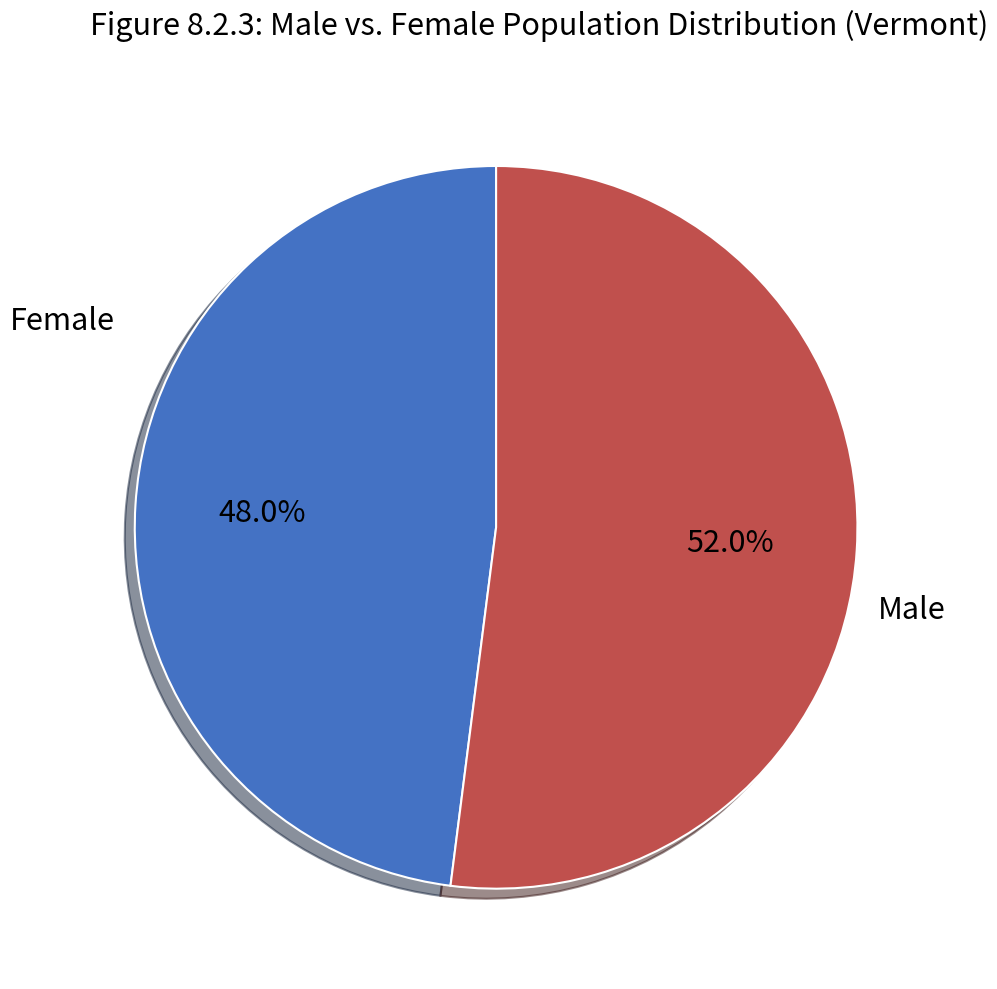

Does any single category account for the majority?

Yes